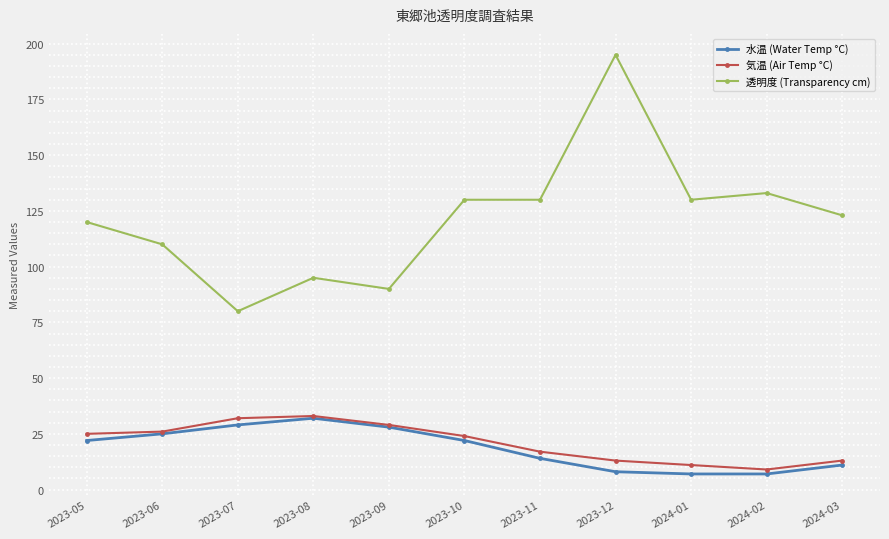

At which category is the sum across all series the highest?

2023-12